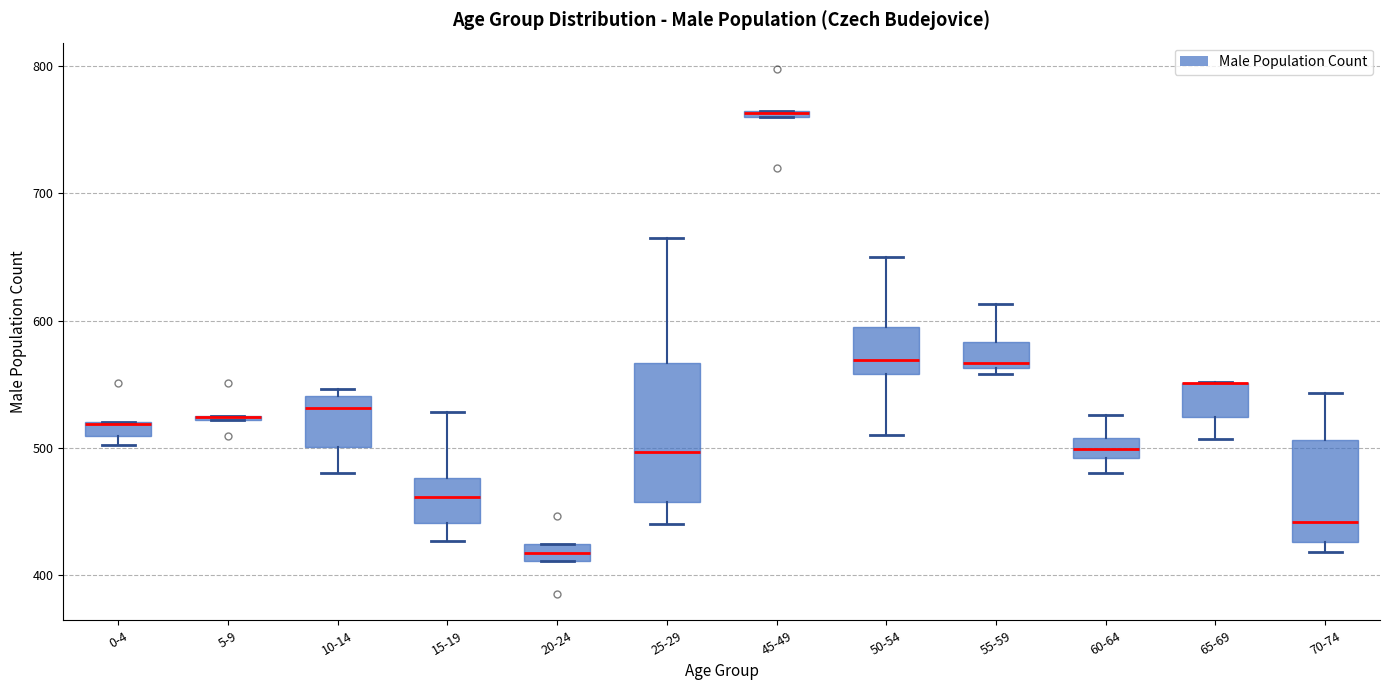

Where is the lower edge of the box for 65-69 on the y-axis? The values are not printed on the chart, so give them approximately, as read against the axis.

520